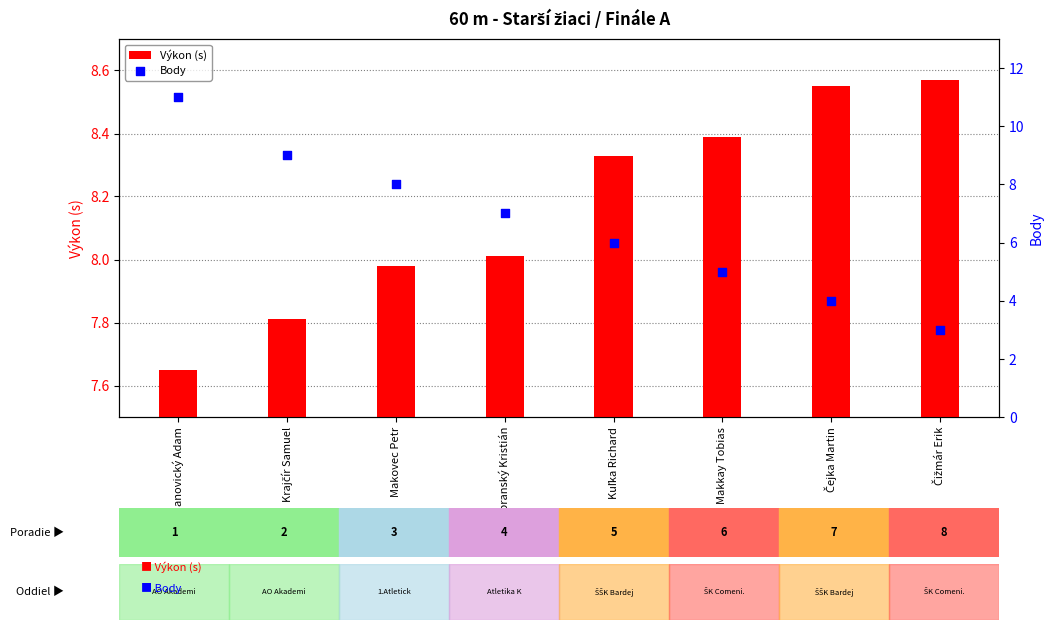

Is the value of Výkon (s) at Kuľka Richard greater than the value of Body at Čejka Martin?

Yes